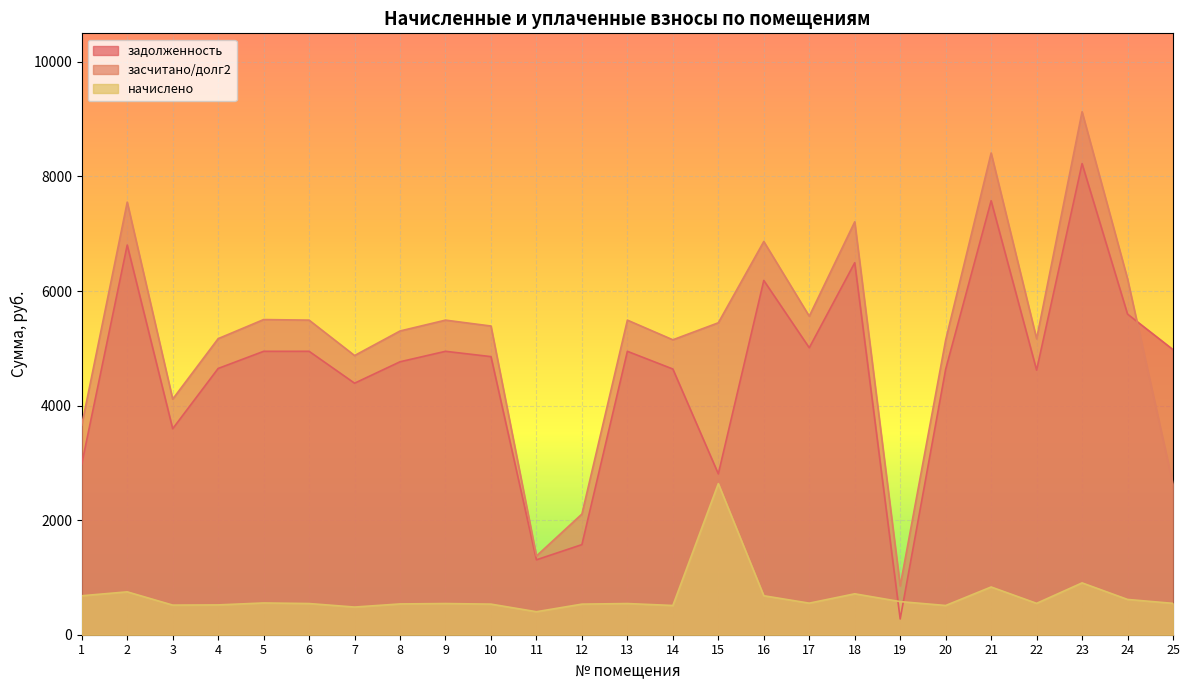

Does the chart display data point markers on the line(s)?

No